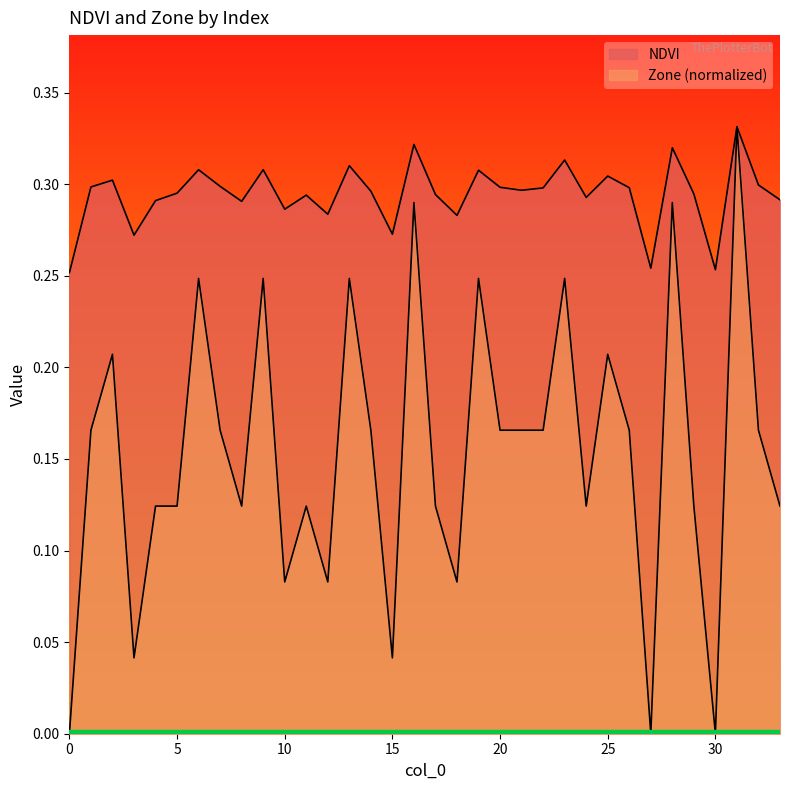

List the series in order of their overall mean, highest first.

NDVI, Zone